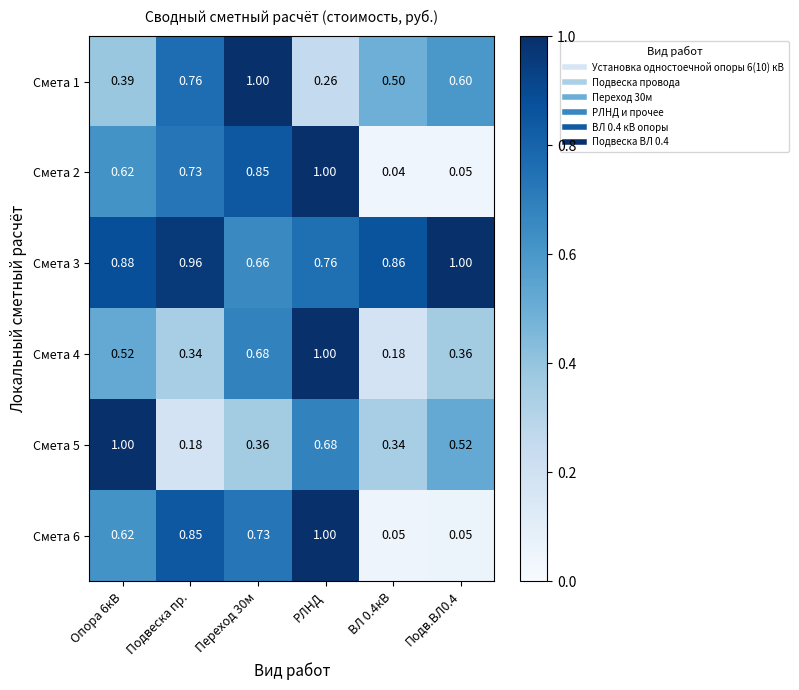

Which category has the lowest value in the Смета 5 series?

Подвеска пр.